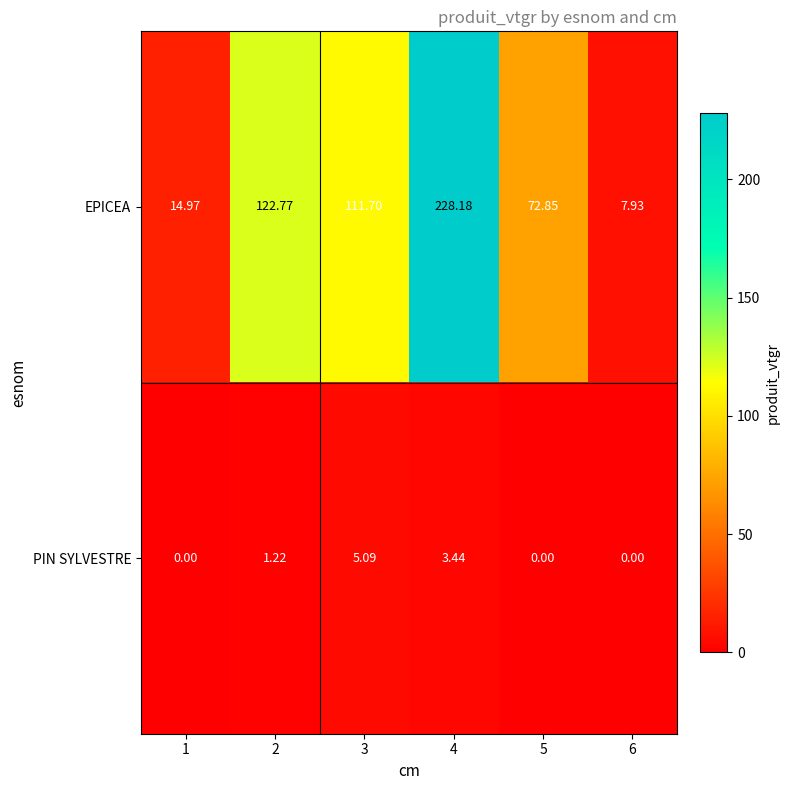

At which category is the sum across all series the highest?

4